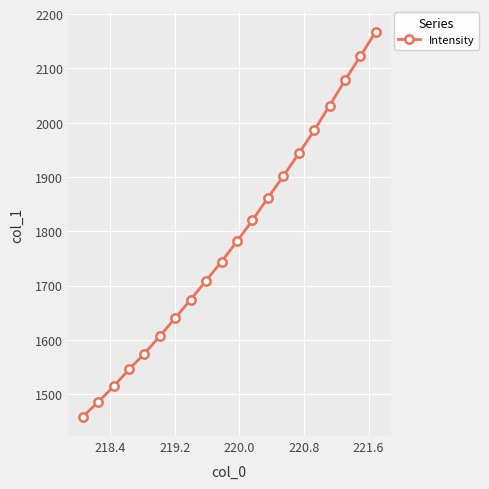

Does the chart display data point markers on the line(s)?

Yes